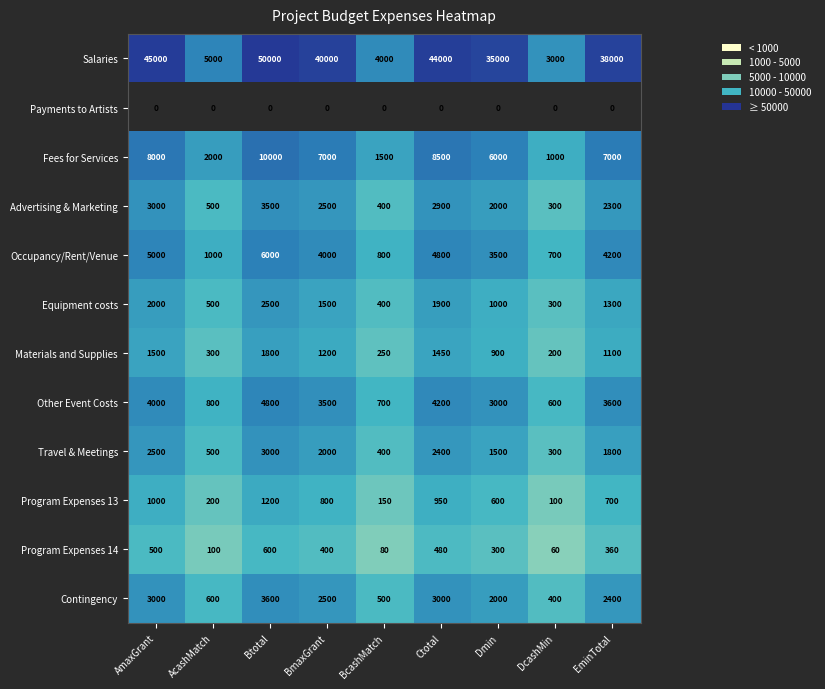

Where does the Travel & Meetings series first go above 1800?

AmaxGrant